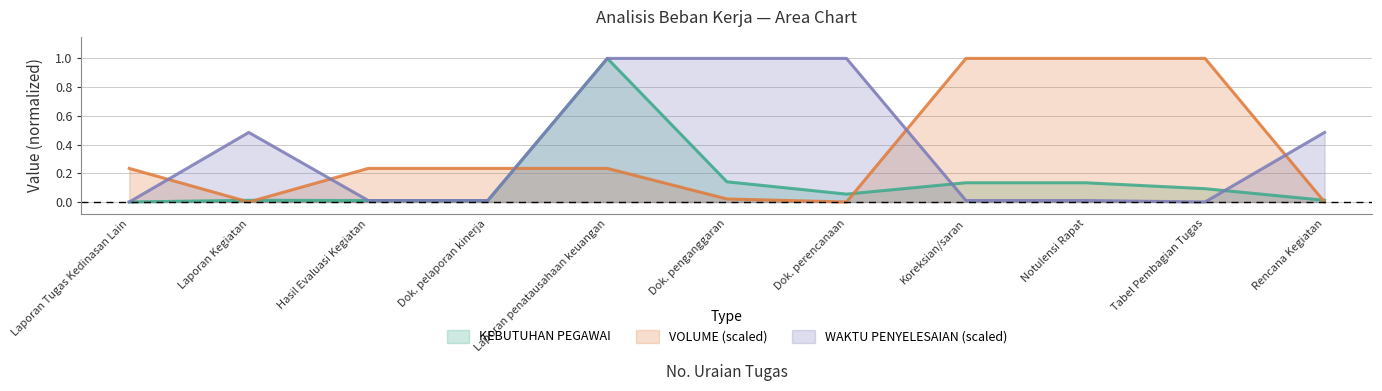

What is the spread (max minus min) of values at Tabel Pembagian Tugas?

1.0